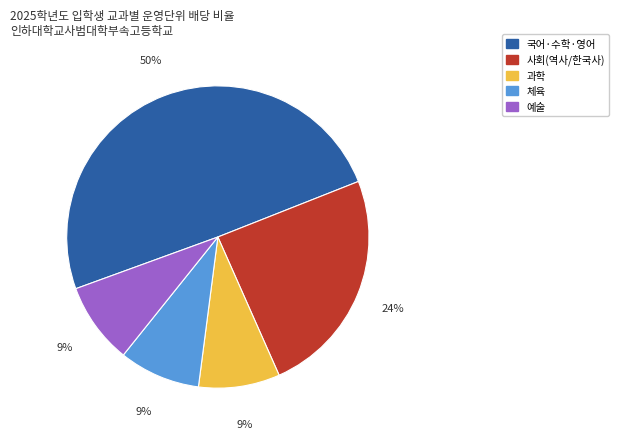

To the nearest percent, what is the difference between the largest and smallest slice percentages?

41%